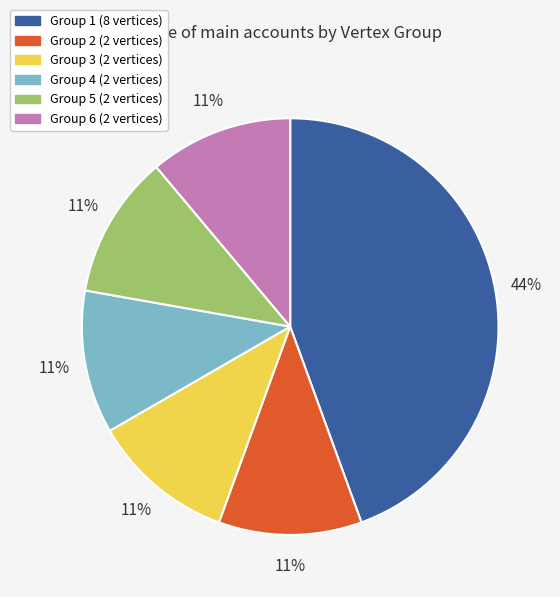

Is there a majority slice in this chart?

No